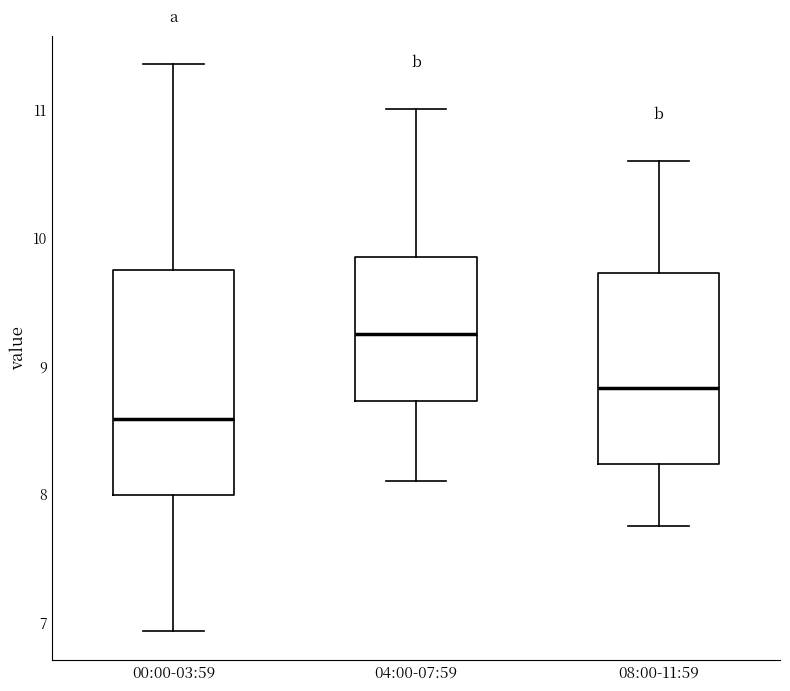

Reading left to right, read every box against the y-axis: the position of its median line, the range the box covers, and the ends of its whiskers. The values are not printed on the chart, so give them approximately, as read against the axis.

00:00-03:59: median 8.6, box 8.0 to 9.7, whiskers 6.9 to 11.4
04:00-07:59: median 9.3, box 8.7 to 9.9, whiskers 8.1 to 11.0
08:00-11:59: median 8.8, box 8.2 to 9.7, whiskers 7.8 to 10.6